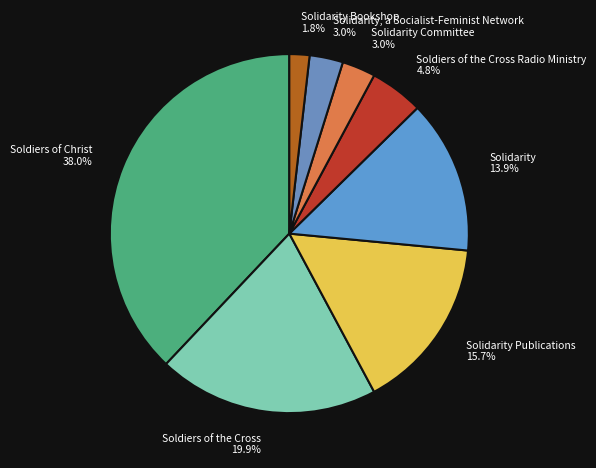

Between Solidarity, a Socialist-Feminist Network 3.0% and Soldiers of the Cross Radio Ministry 4.8%, which is larger?

Soldiers of the Cross Radio Ministry 4.8%